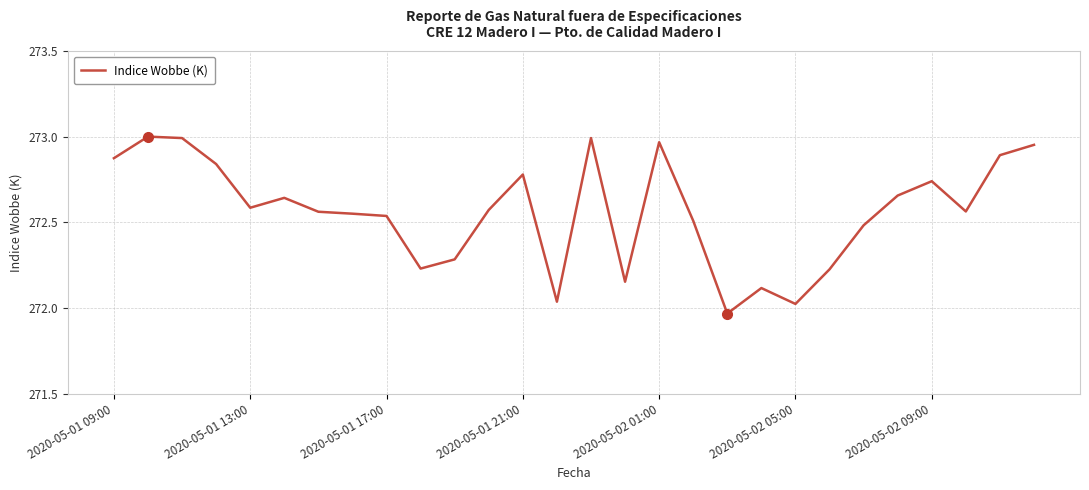

What is the difference between the maximum and minimum values?

1.0